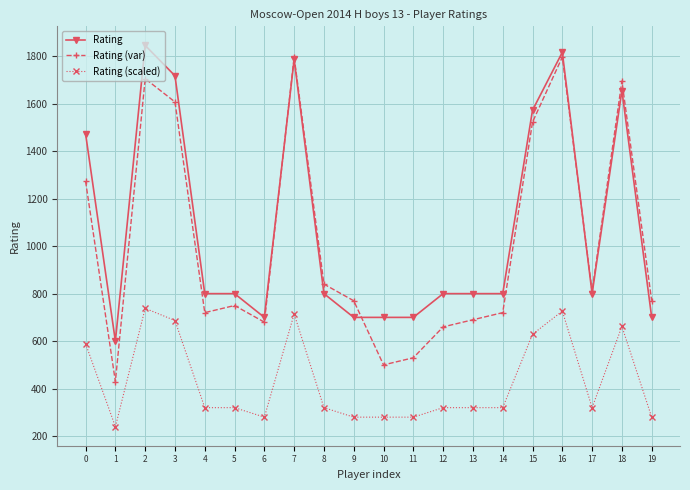

Reading left to right, what are all the values shown in this chart?

Rating: 0=1473.0	1=600.0	2=1845.0	3=1717.0	4=800.0	5=800.0	6=700.0	7=1786.0	8=800.0	9=700.0	10=700.0	11=700.0	12=800.0	13=800.0	14=800.0	15=1572.0	16=1816.0	17=800.0	18=1655.0	19=700.0
Rating (var): 0=1273.0	1=430.0	2=1705.0	3=1607.0	4=720.0	5=750.0	6=680.0	7=1796.0	8=840.0	9=770.0	10=500.0	11=530.0	12=660.0	13=690.0	14=720.0	15=1522.0	16=1796.0	17=810.0	18=1695.0	19=770.0
Rating (scaled): 0=589.2	1=240.0	2=738.0	3=686.8	4=320.0	5=320.0	6=280.0	7=714.4	8=320.0	9=280.0	10=280.0	11=280.0	12=320.0	13=320.0	14=320.0	15=628.8	16=726.4	17=320.0	18=662.0	19=280.0